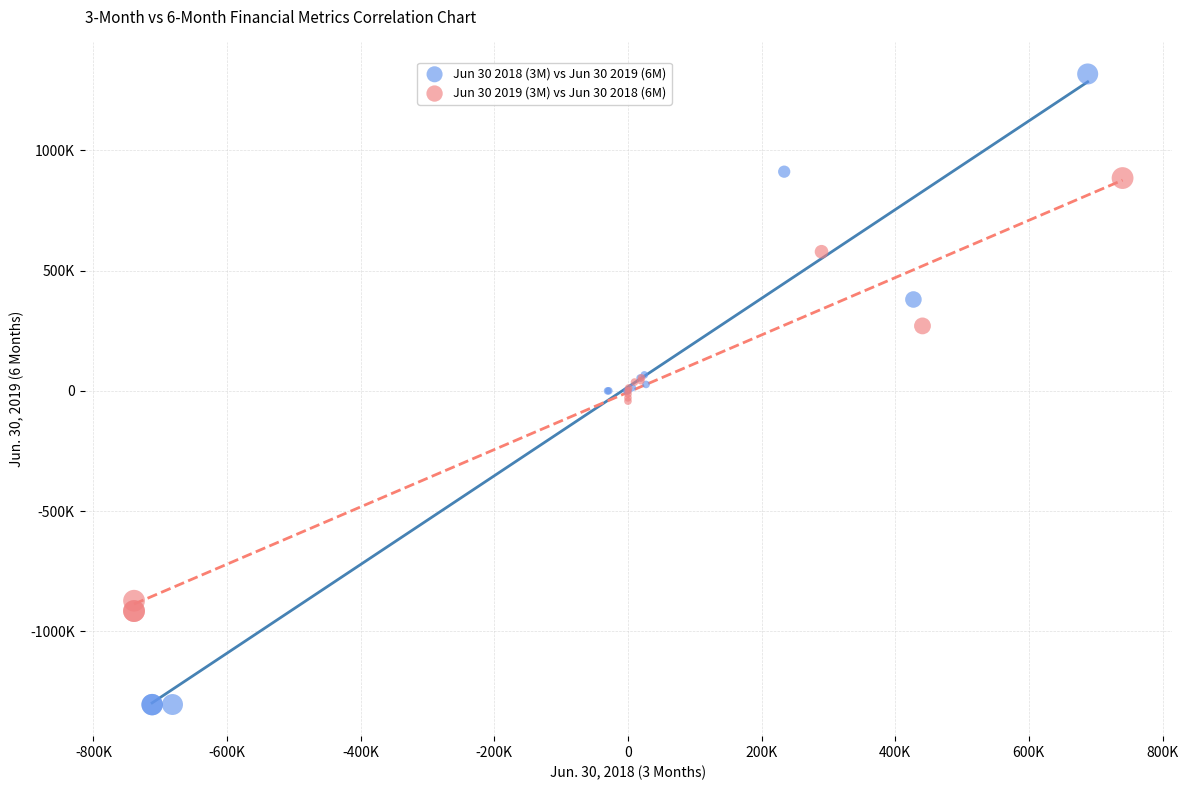

What are all the series names shown in the legend?

Jun 30 2018 (3M) vs Jun 30 2019 (6M), Jun 30 2019 (3M) vs Jun 30 2018 (6M)